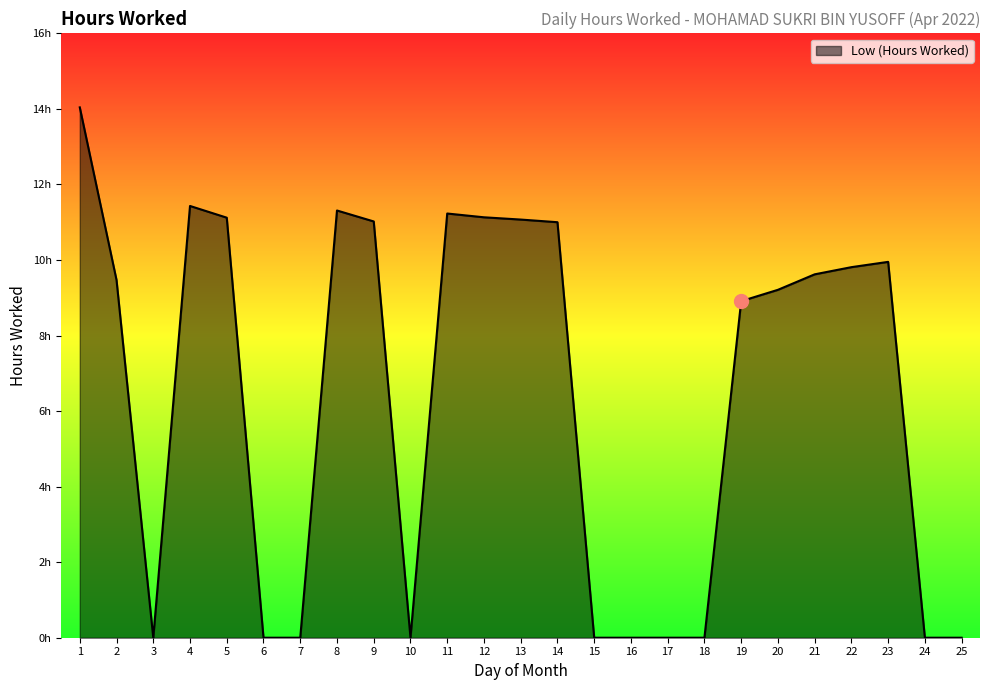

What is the difference between the maximum and minimum values?

14.0